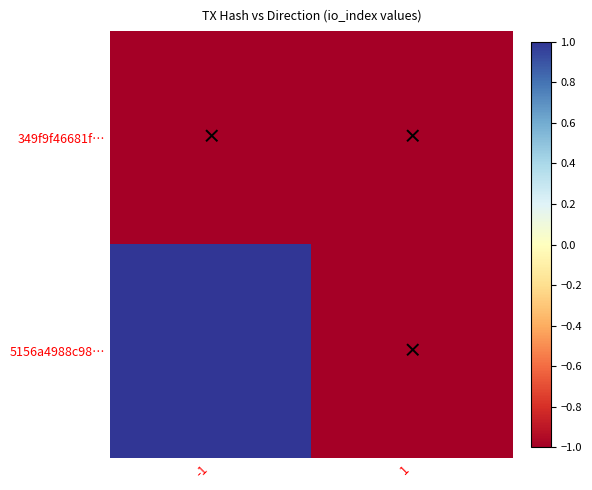

Reading right to left, list all the values displayed in this chart.

349f9f46681f…: 1=-1.0	-1=-1.0
5156a4988c98…: 1=-1.0	-1=1.0